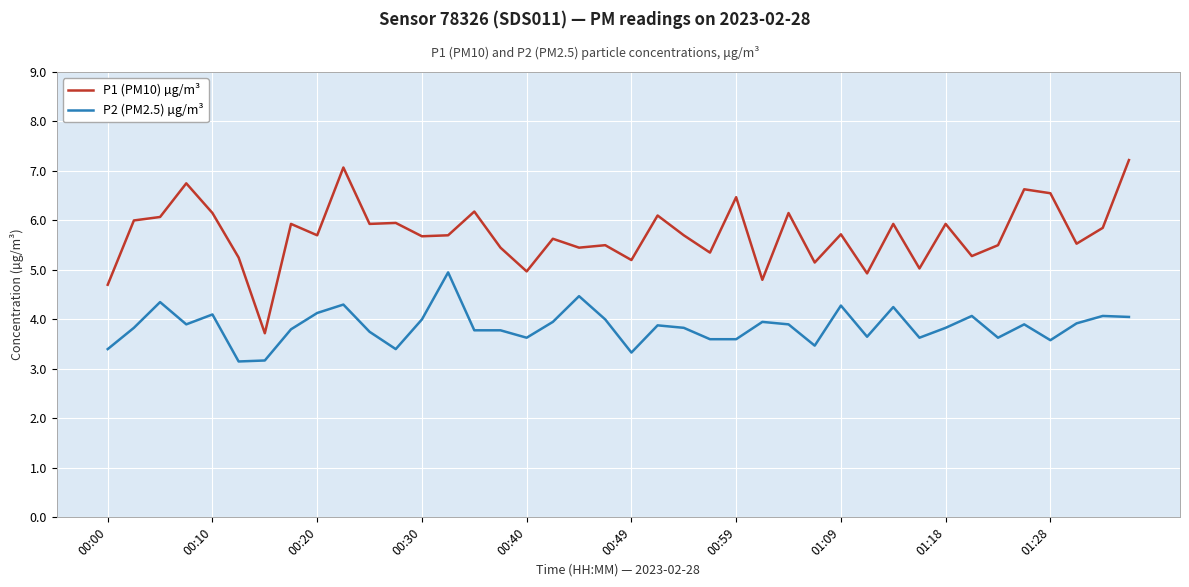

True or false: P2 (PM2.5) µg/m³ and P1 (PM10) µg/m³ intersect in this chart.

False